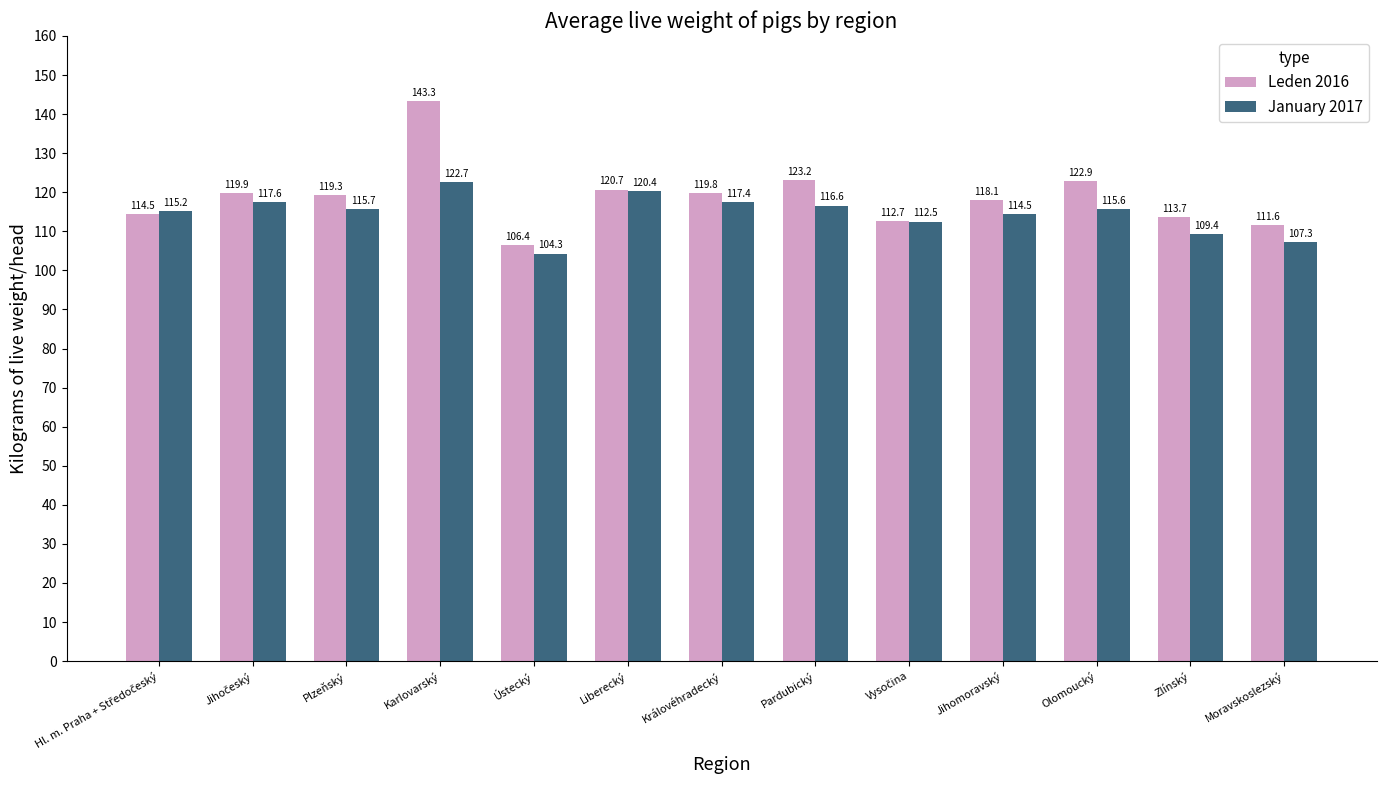

Is it true that Leden 2016 equals 120.7 at Liberecký?

True